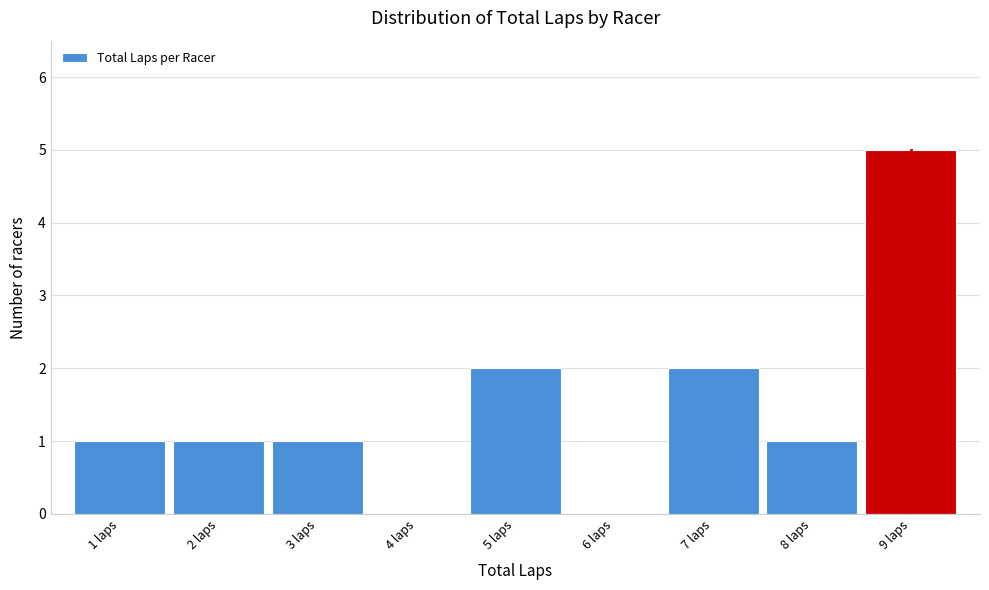

What is the height of the bar covering 2.5 to 3.5 on the x-axis? The values are not printed on the chart, so give them approximately, as read against the axis.

1